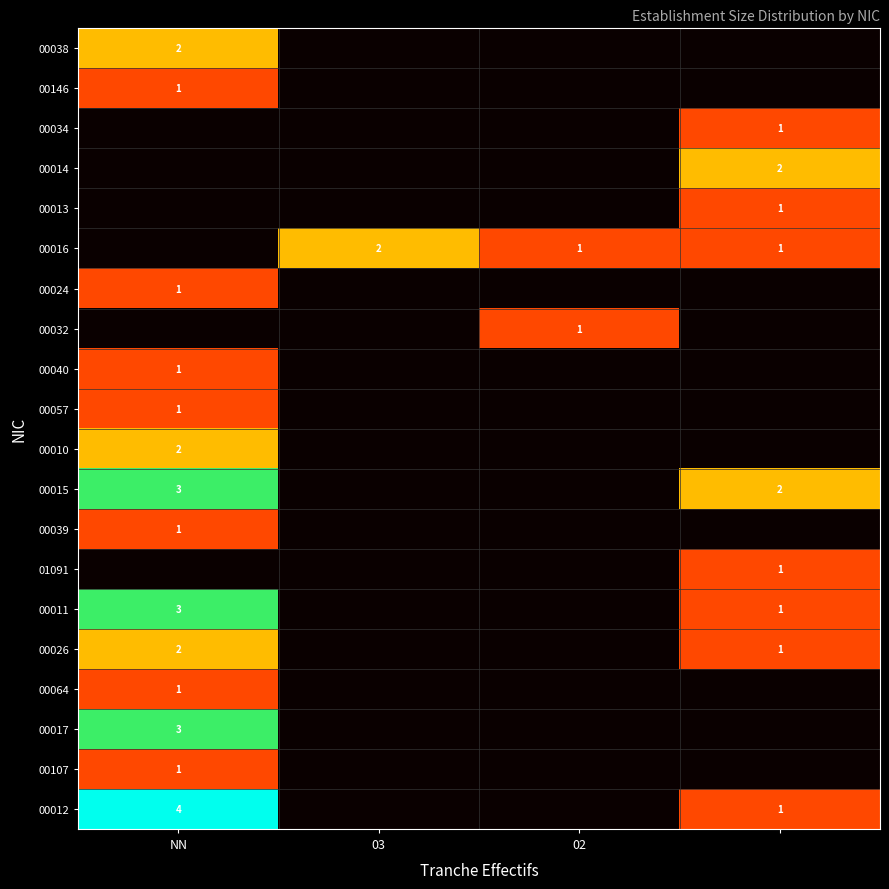

At how many categories does at least one series exceed 2?

1